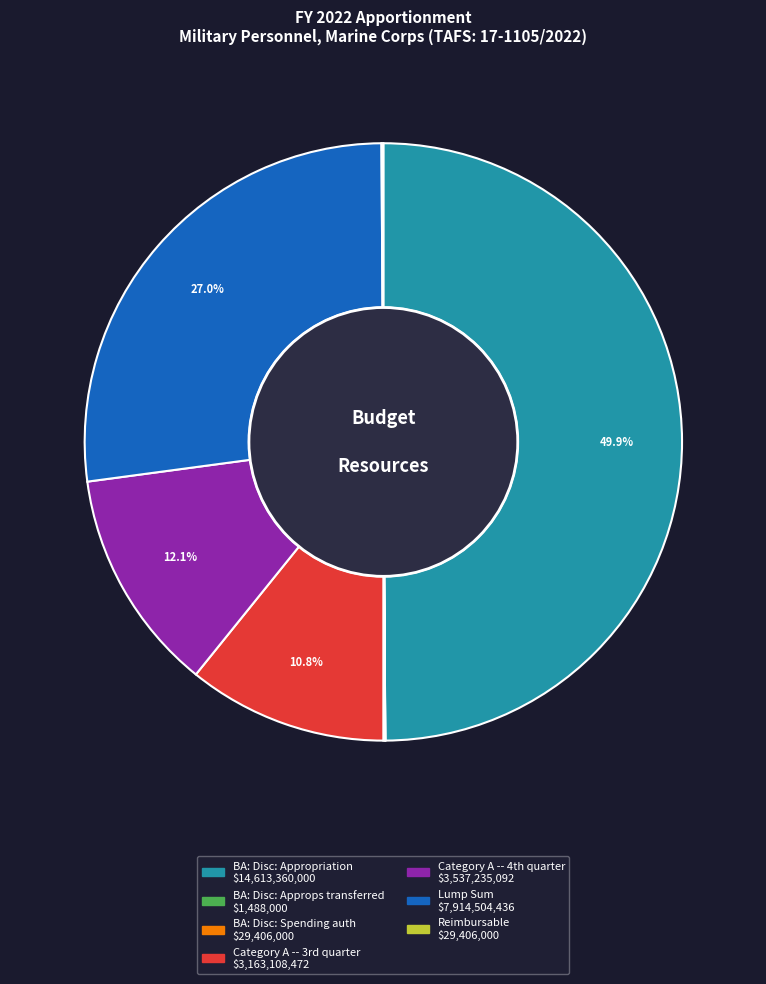

Which slice is the largest?

BA: Disc: Appropriation